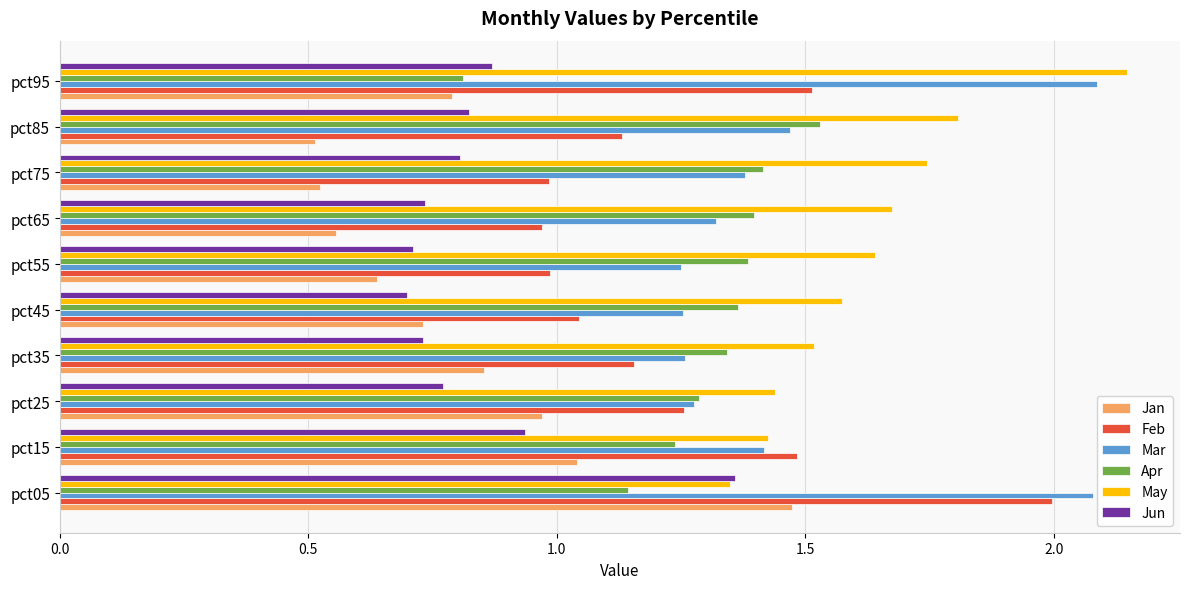

Is it true that Jun equals 0.9 at pct45?

False